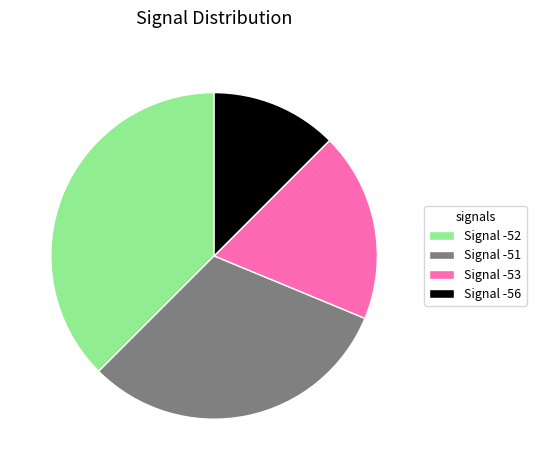

The Signal -56 slice represents 7% of the pie. True or false?

False